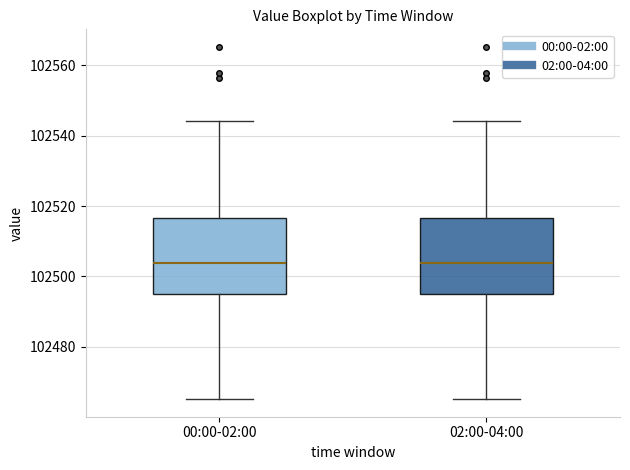

Reading left to right, read every box against the y-axis: the position of its median line, the range the box covers, and the ends of its whiskers. The values are not printed on the chart, so give them approximately, as read against the axis.

00:00-02:00: median 102504, box 102496 to 102516, whiskers 102466 to 102544
02:00-04:00: median 102504, box 102496 to 102516, whiskers 102466 to 102544